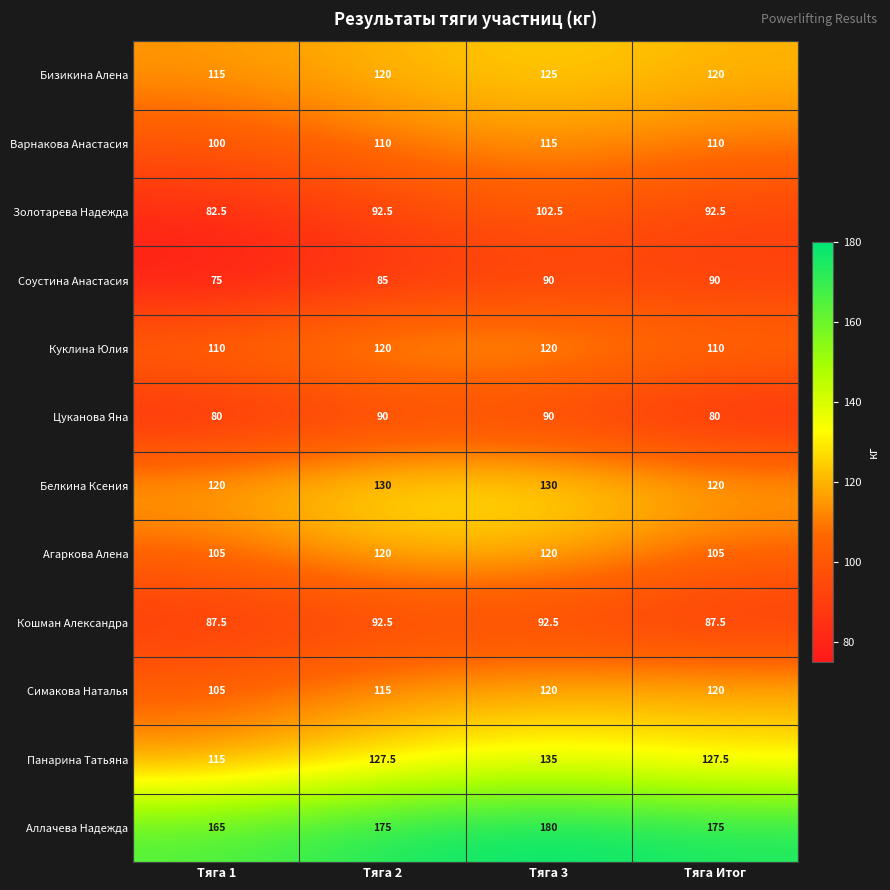

What is the average value of the Цуканова Яна series?

85.0